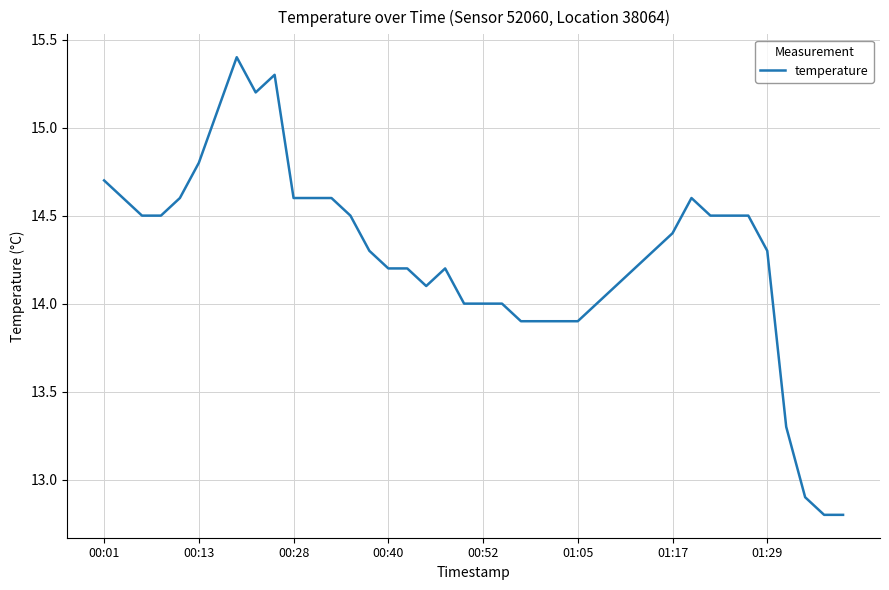

What is the greatest value displayed?

15.4